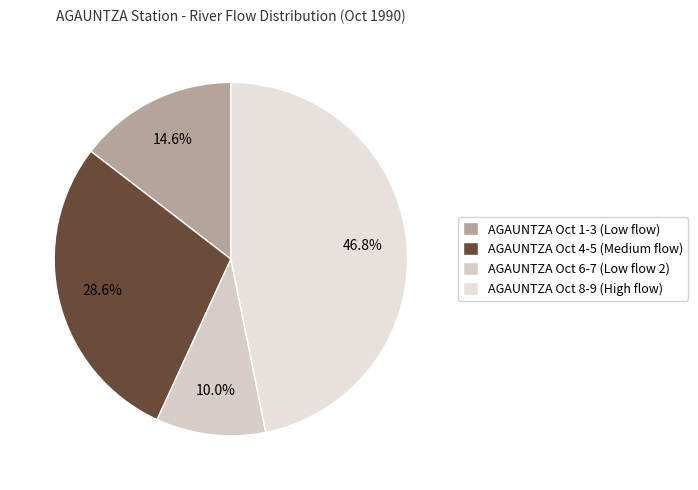

How many slices are in this pie chart?

4